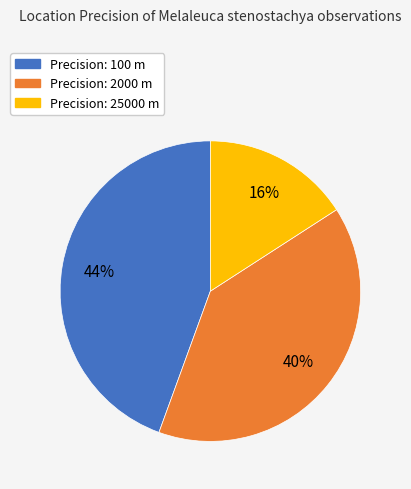

Does any single category account for the majority?

No